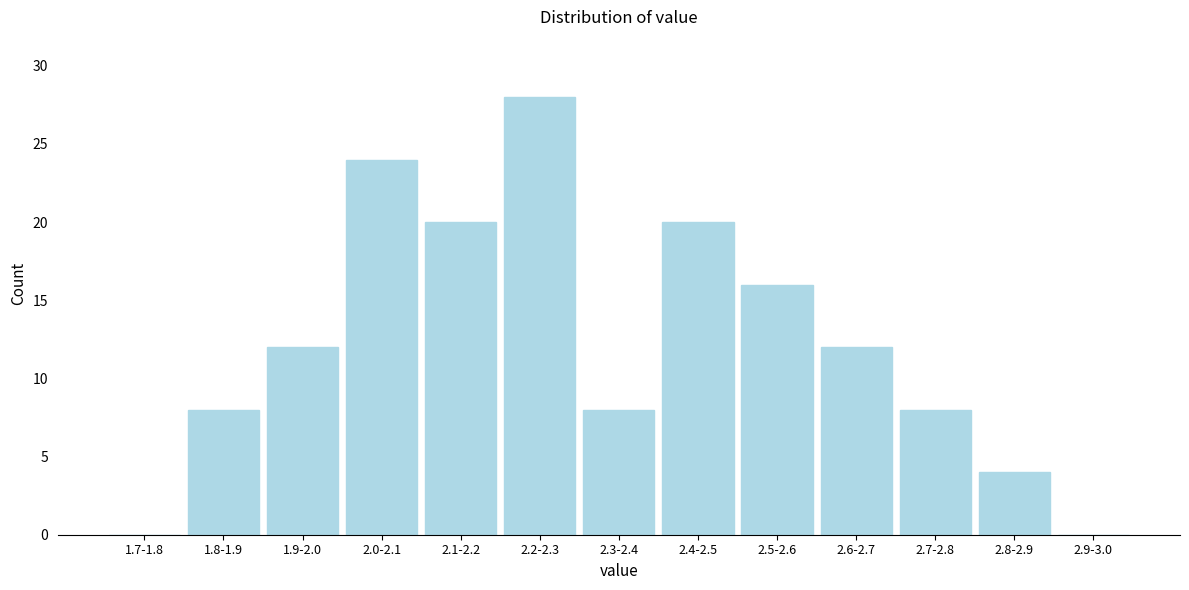

Reading left to right, what are all the values shown in this chart?

1.7-1.8=0	1.8-1.9=8	1.9-2.0=12	2.0-2.1=24	2.1-2.2=20	2.2-2.3=28	2.3-2.4=8	2.4-2.5=20	2.5-2.6=16	2.6-2.7=12	2.7-2.8=8	2.8-2.9=4	2.9-3.0=0